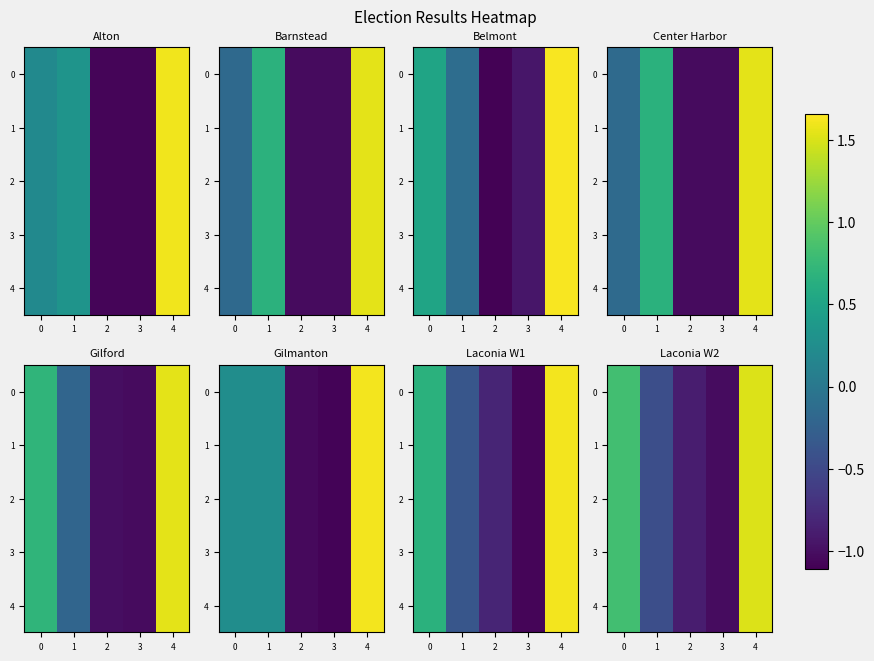

The value of 2 at 0 is 0.4. True or false?

False